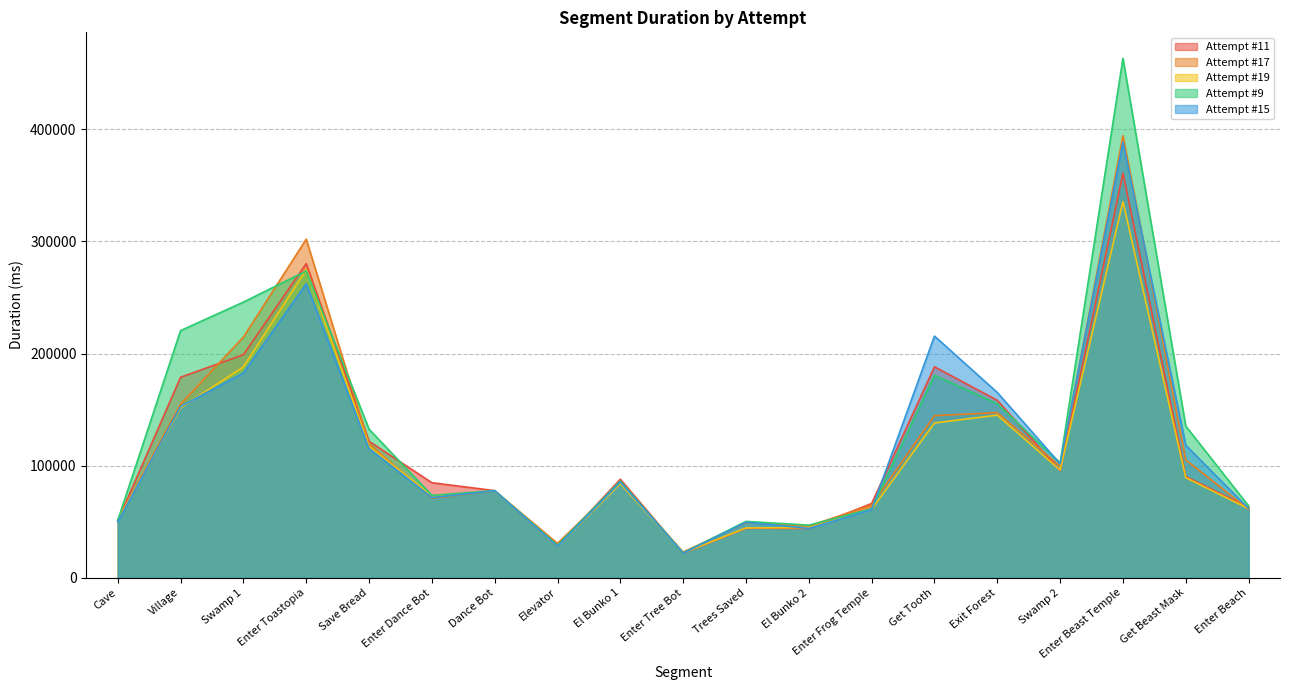

Read the Attempt #15 value at Save Bread, to the nearest 100.

115300